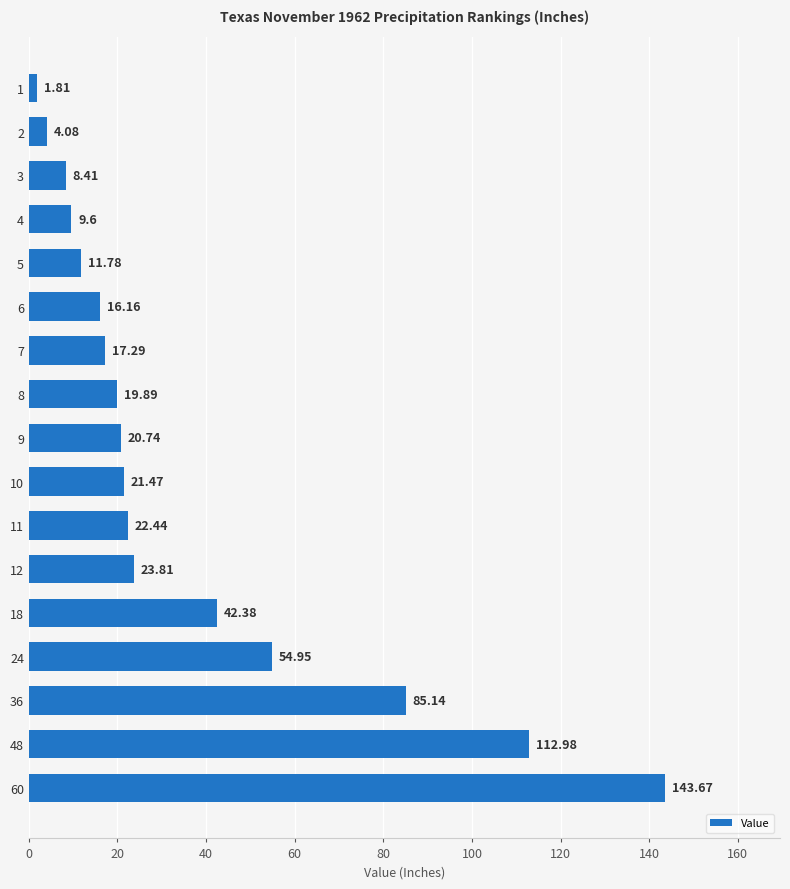

Which has a higher value, 3 or 8?

8